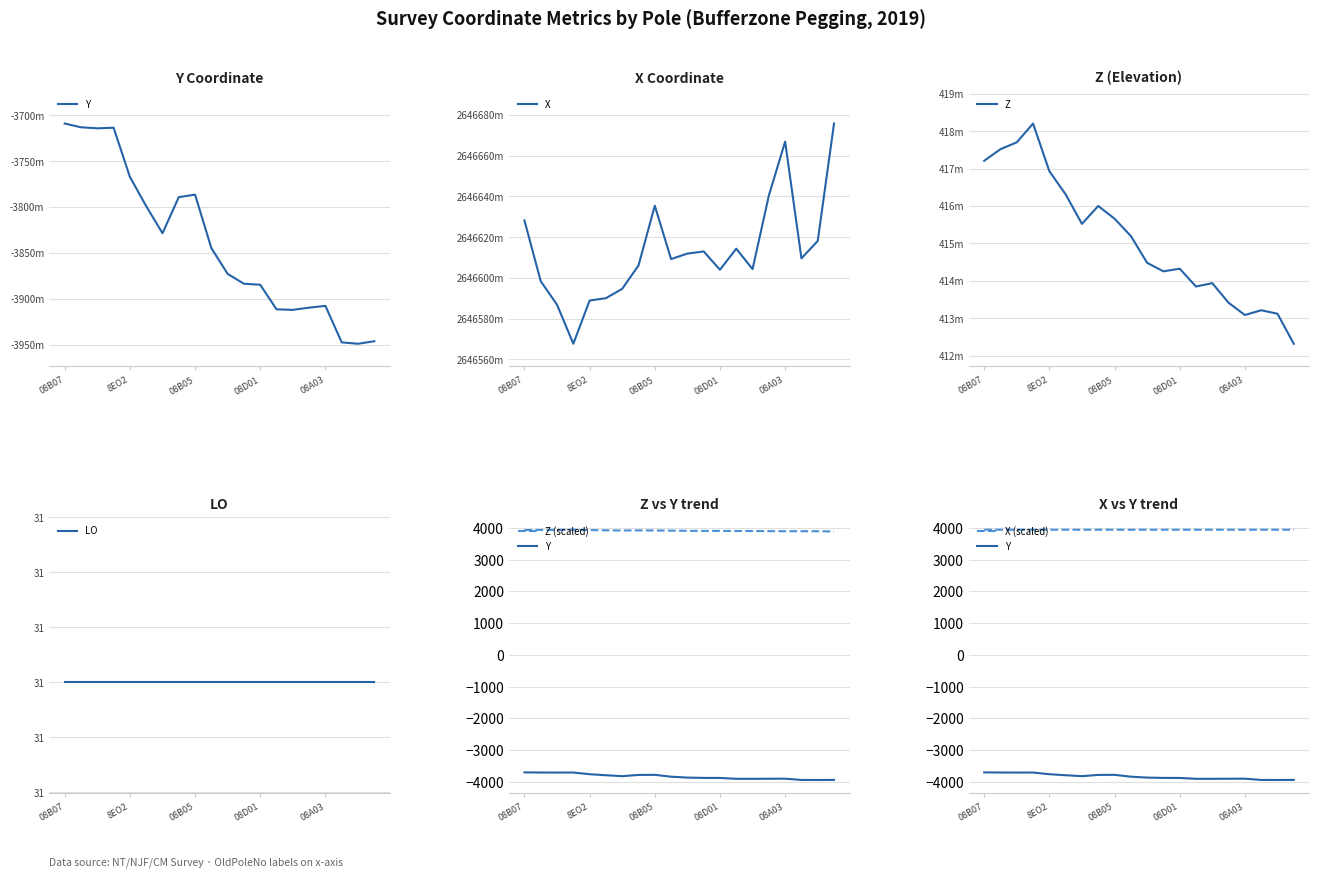

How many interior local peaks does the Z series have?

5